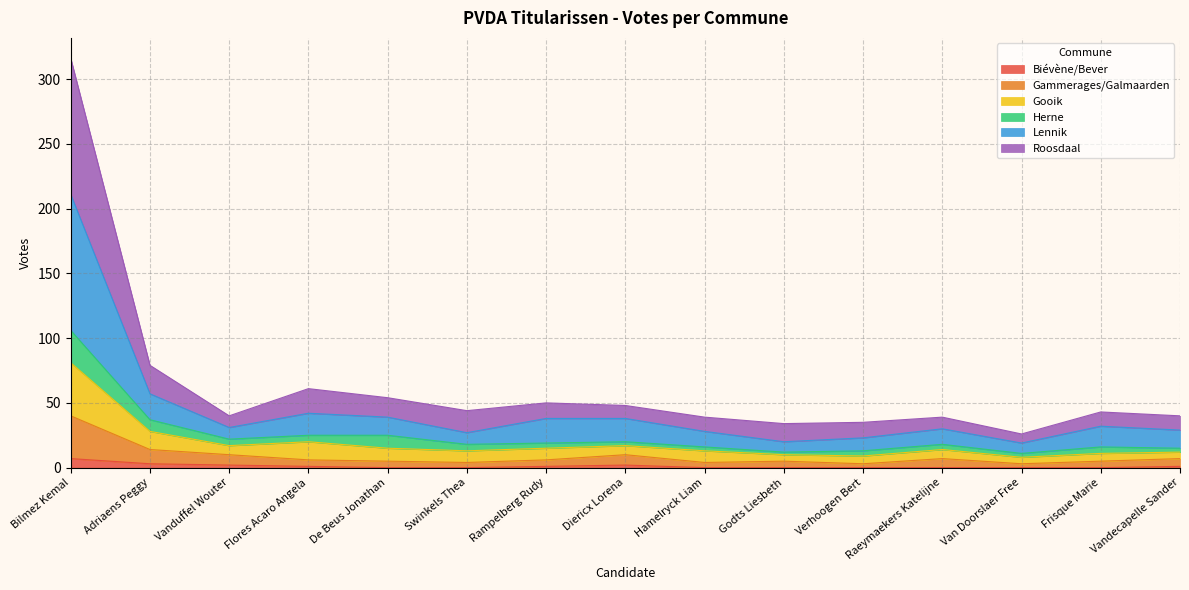

At which label does Roosdaal first exceed 43?

Bilmez Kemal